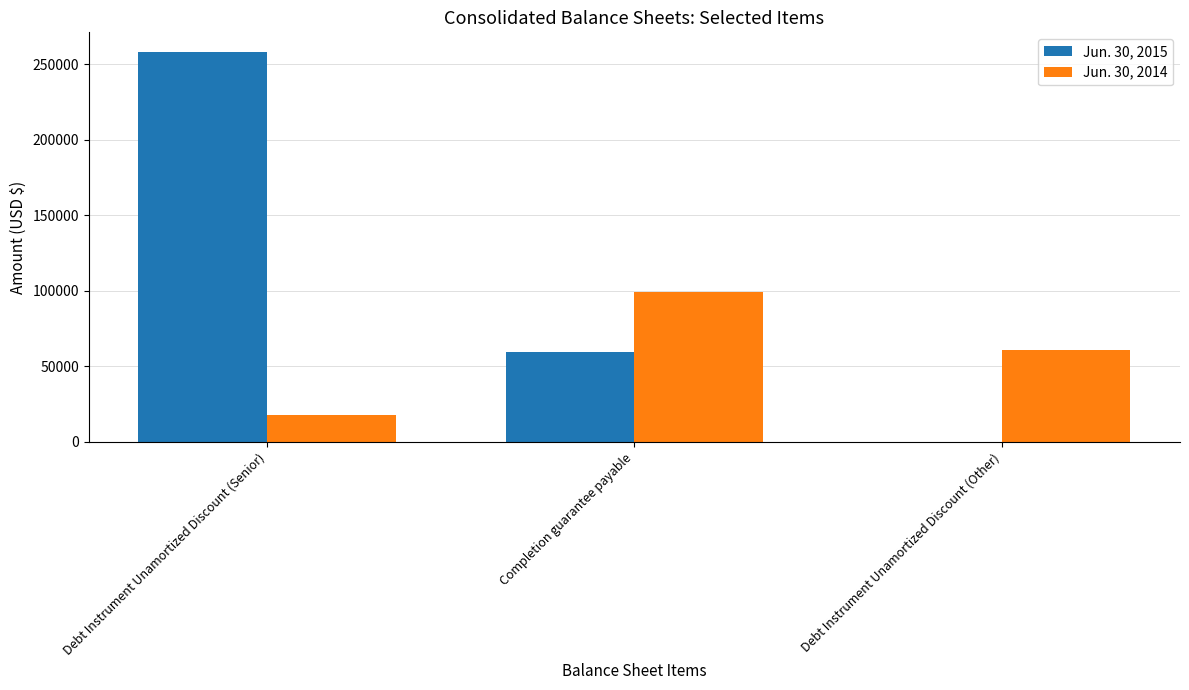

Which series has the largest total across all categories?

Jun. 30, 2015